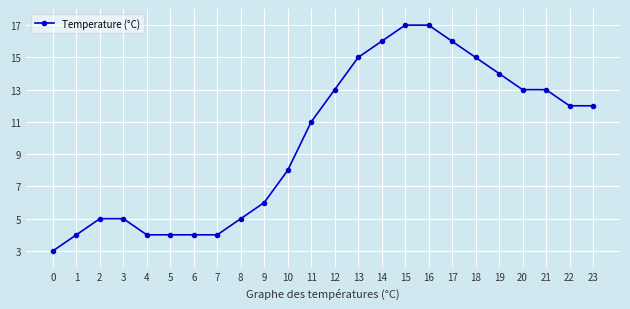

Where is the data nearest to the value 10?

11